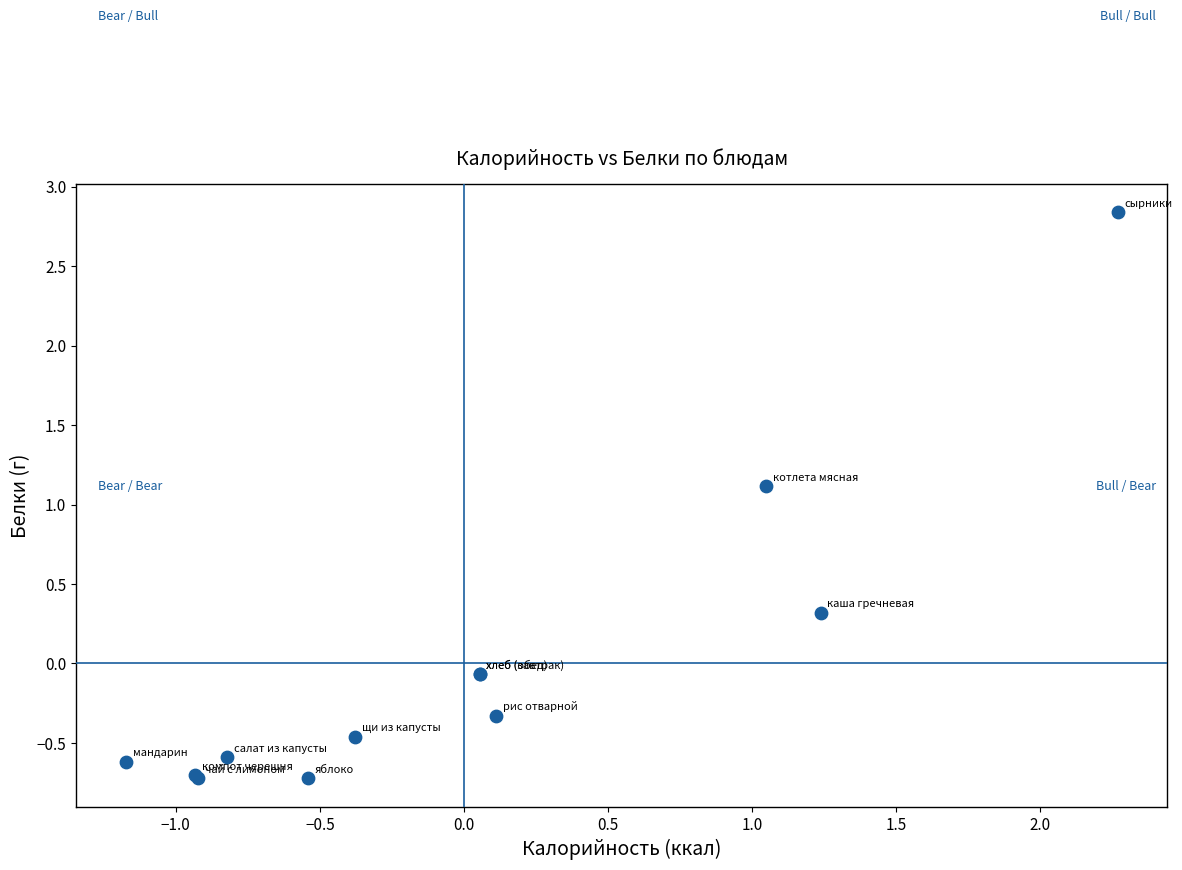

What Y value in the scatter plot is closest to 1?

1.1